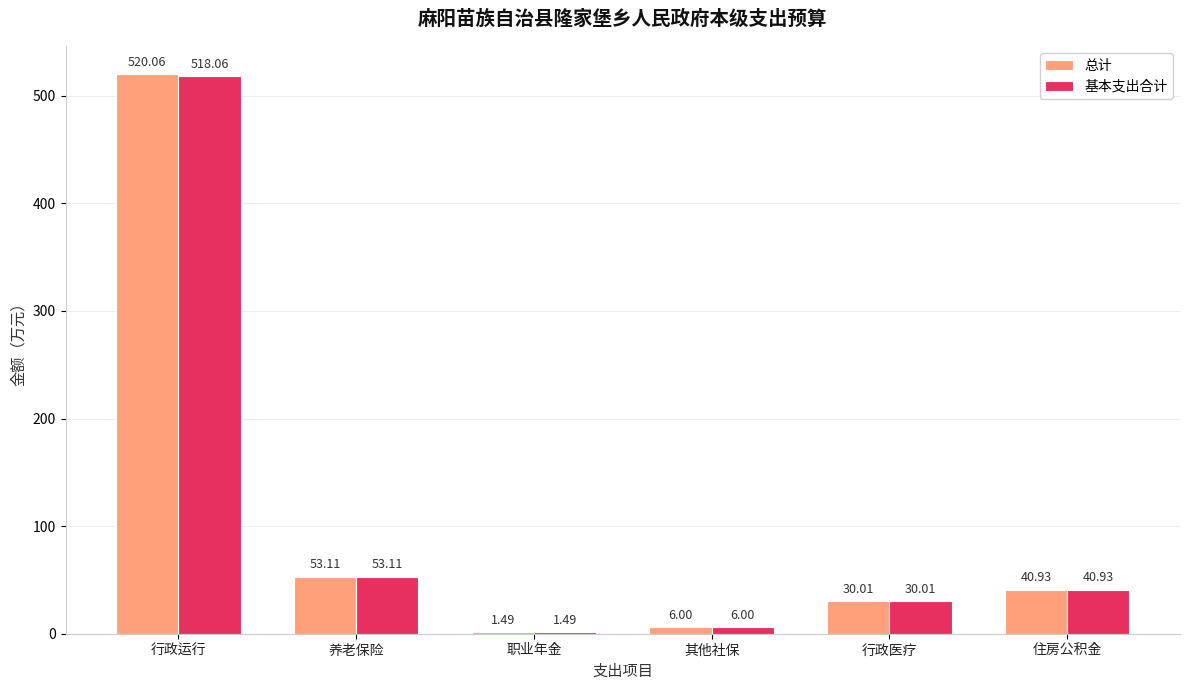

Which series has the widest spread of values?

总计